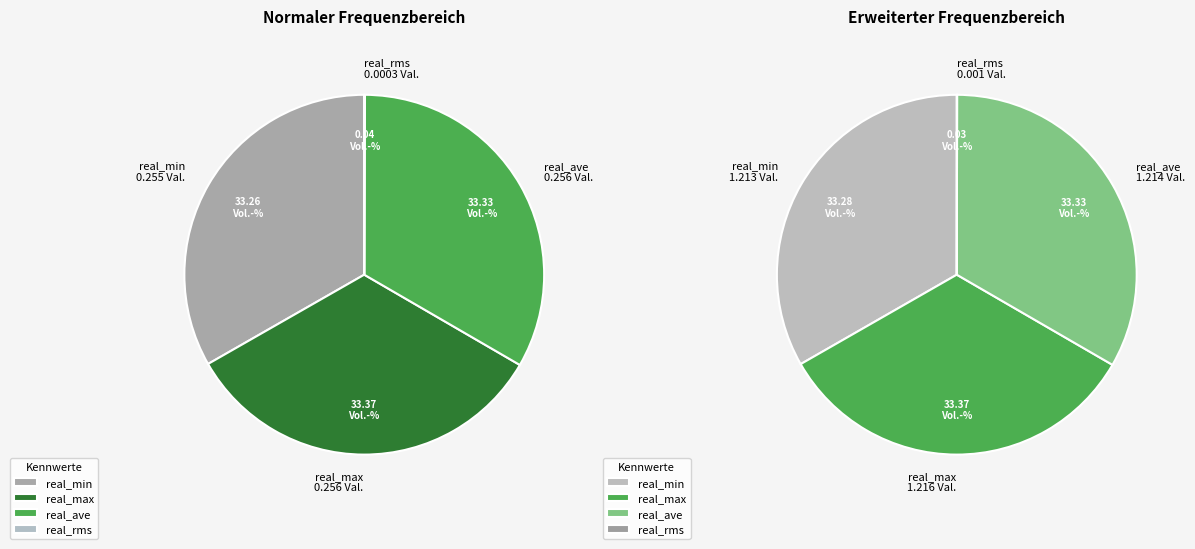

What is the largest slice in the pie chart?

real_max